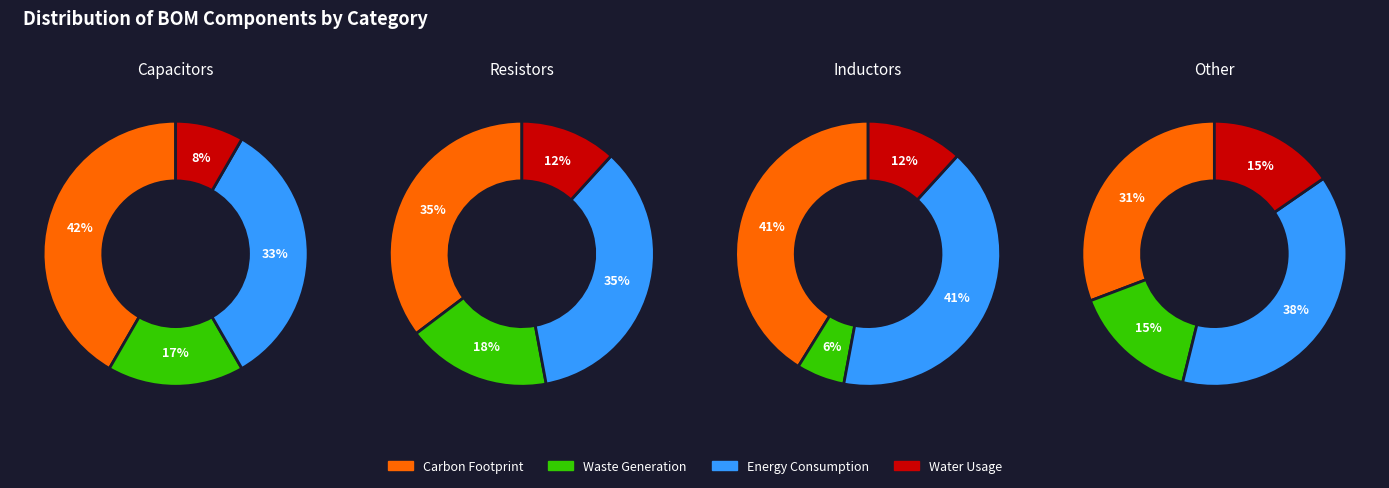

To the nearest percent, what is the average slice percentage?

25%